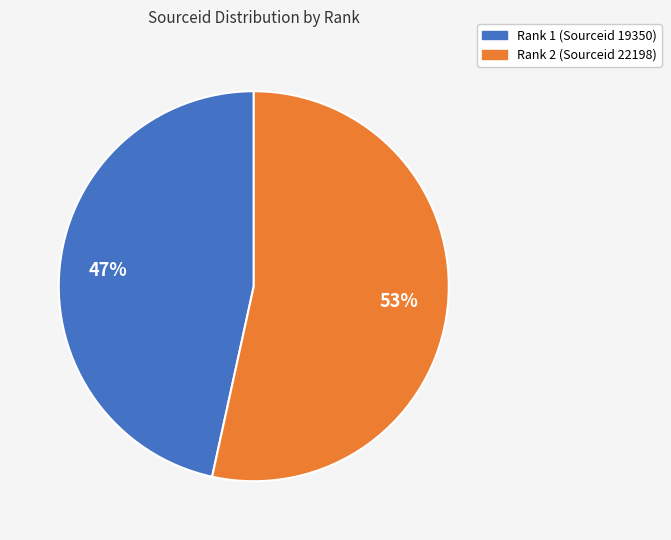

Which slice is the largest?

Rank 2 (Sourceid 22198)